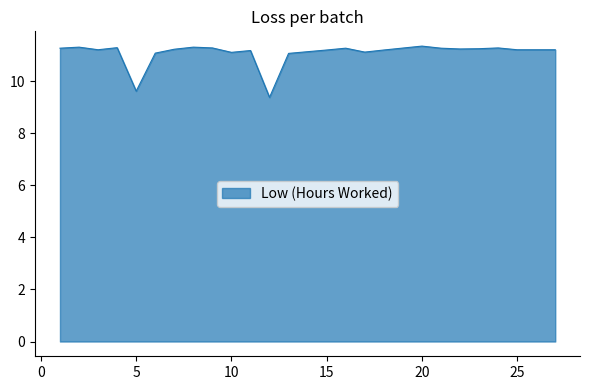

True or false: there are more than 1 points higher than both neighbors.

True